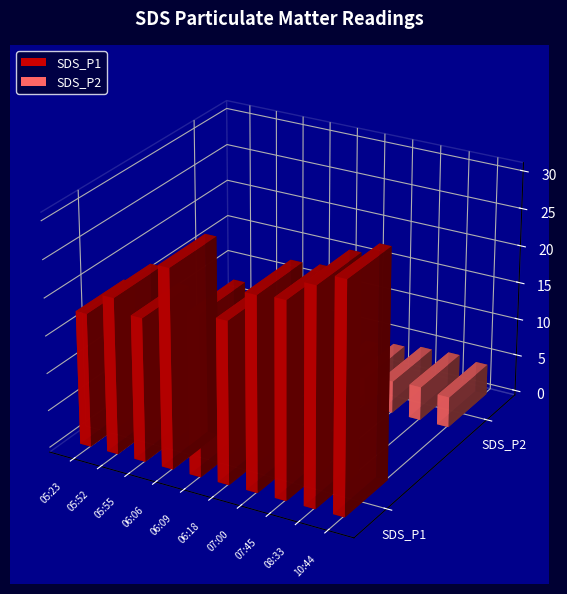

Which series changed the most between 05:52 and 07:00?

SDS_P1